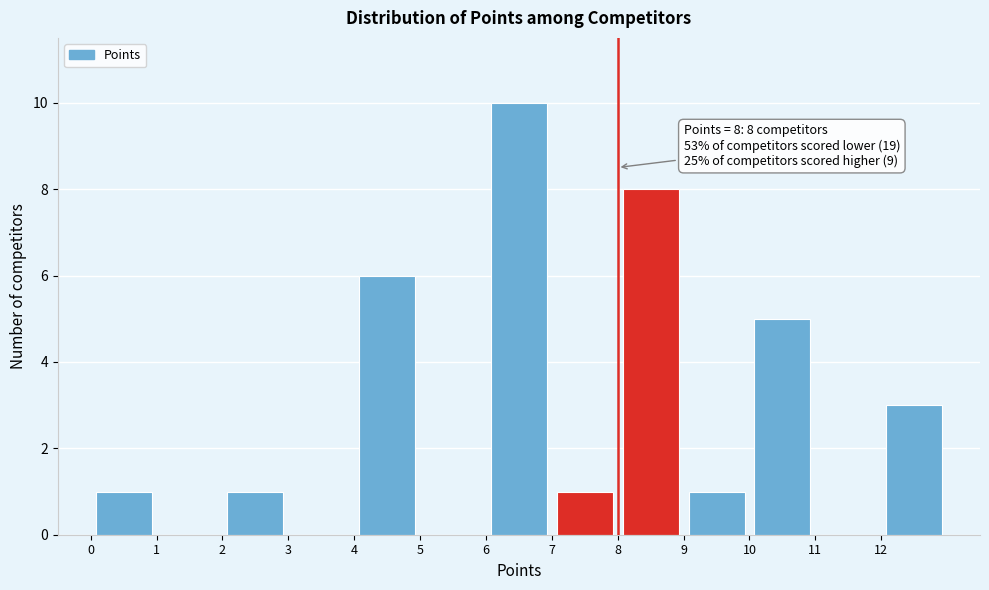

Over which range of the x-axis is the bar tallest?

6 to 7